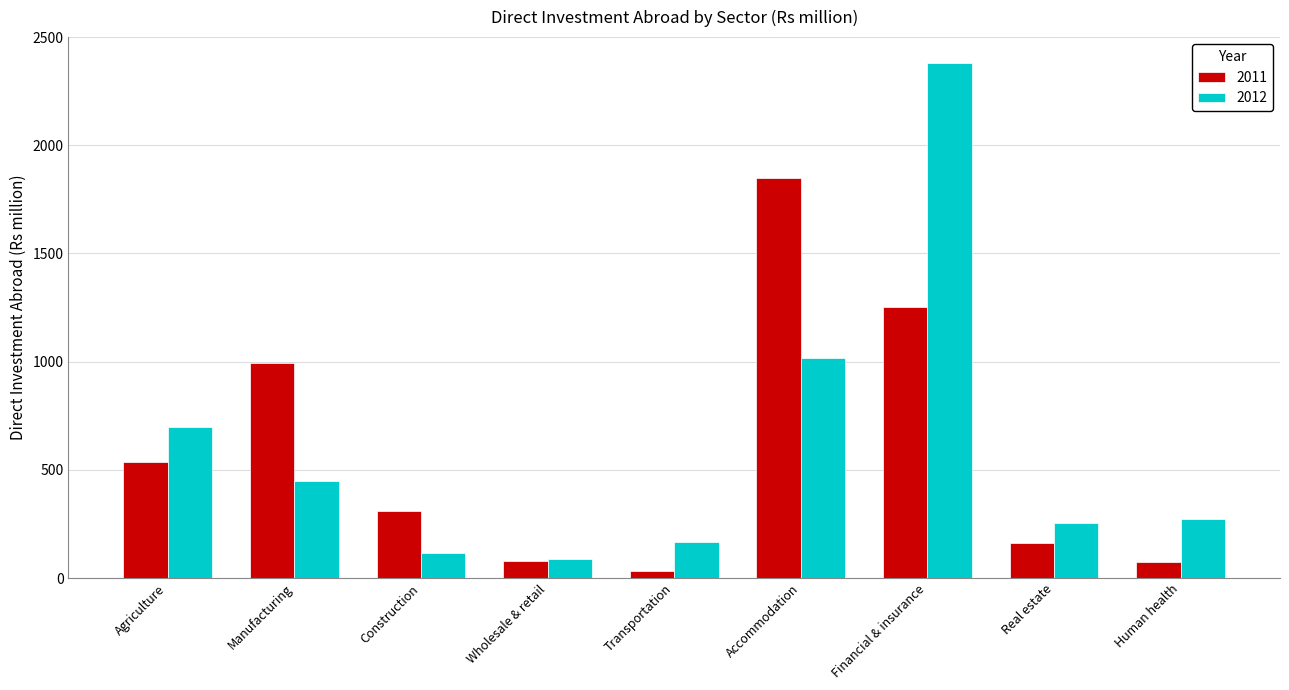

The value of 2012 at Human health is 89.9. True or false?

False